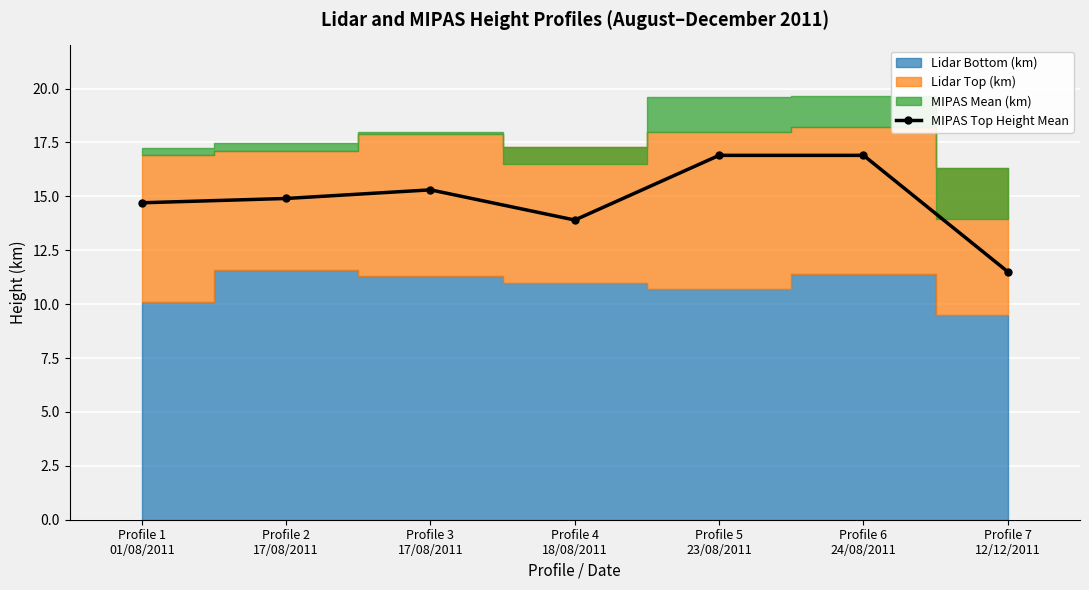

What is the label of the 7th point from the right?

Profile 1
01/08/2011